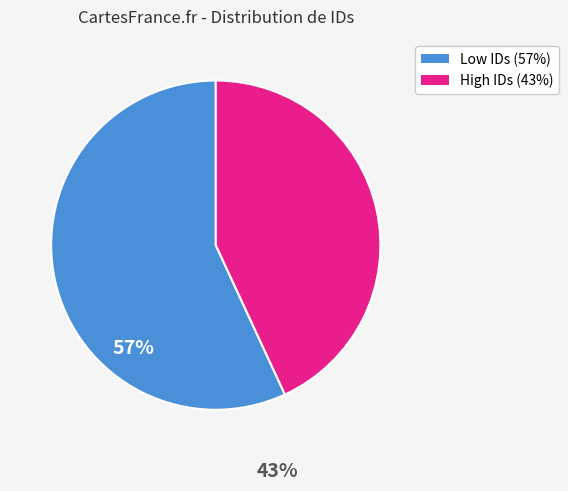

Does any single category account for the majority?

Yes